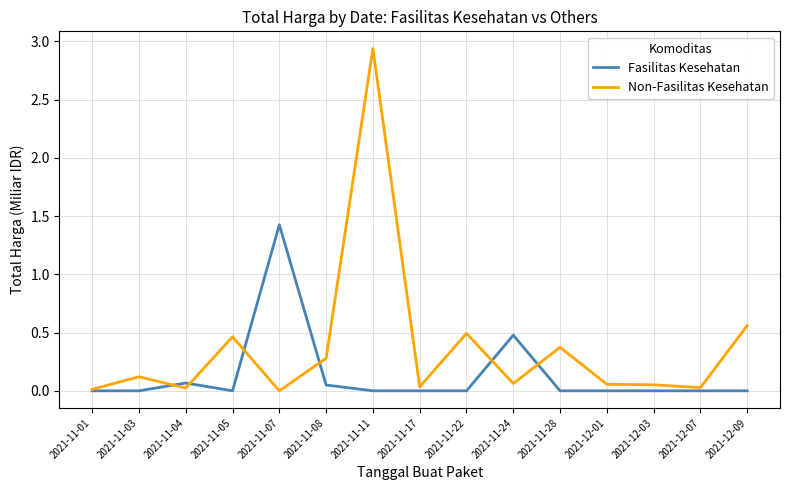

At 2021-11-22, list the series in order from smallest to largest.

Fasilitas Kesehatan, Non-Fasilitas Kesehatan